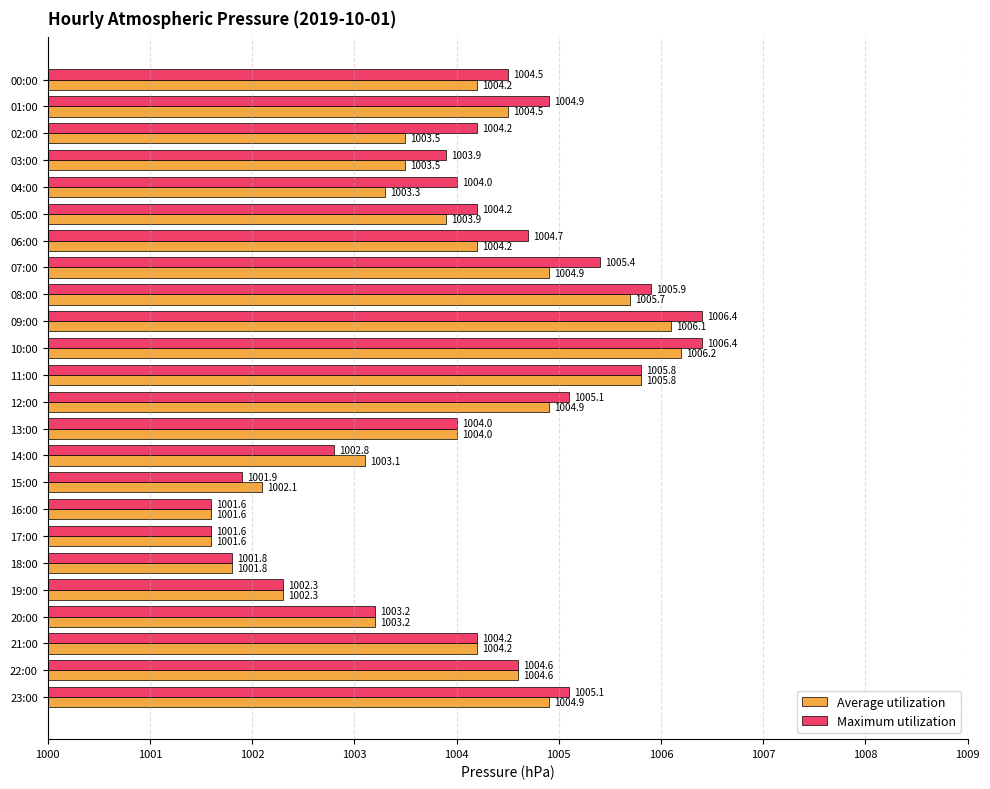

What is the difference between the maximum and minimum values in the Average utilization series?

4.6